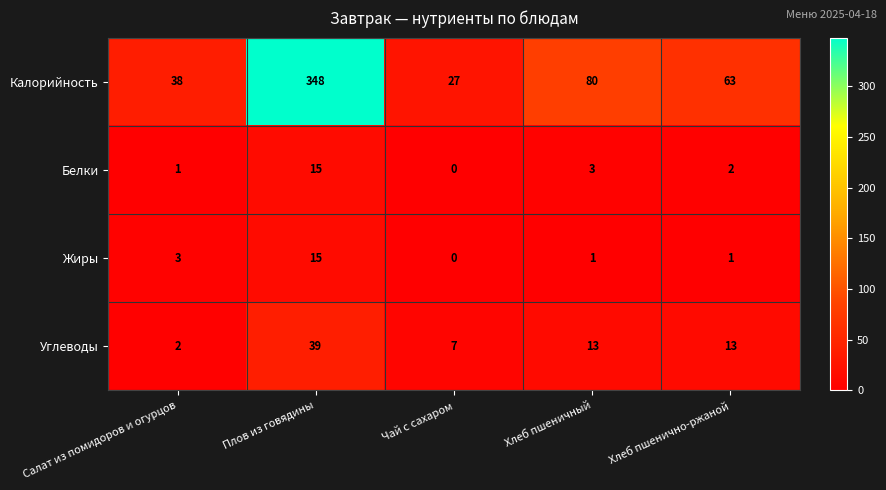

Reading left to right, list all the values displayed in this chart.

Калорийность: Салат из помидоров и огурцов=38	Плов из говядины=348	Чай с сахаром=27	Хлеб пшеничный=80	Хлеб пшенично-ржаной=63
Белки: Салат из помидоров и огурцов=1	Плов из говядины=15	Чай с сахаром=0	Хлеб пшеничный=3	Хлеб пшенично-ржаной=2
Жиры: Салат из помидоров и огурцов=3	Плов из говядины=15	Чай с сахаром=0	Хлеб пшеничный=1	Хлеб пшенично-ржаной=1
Углеводы: Салат из помидоров и огурцов=2	Плов из говядины=39	Чай с сахаром=7	Хлеб пшеничный=13	Хлеб пшенично-ржаной=13